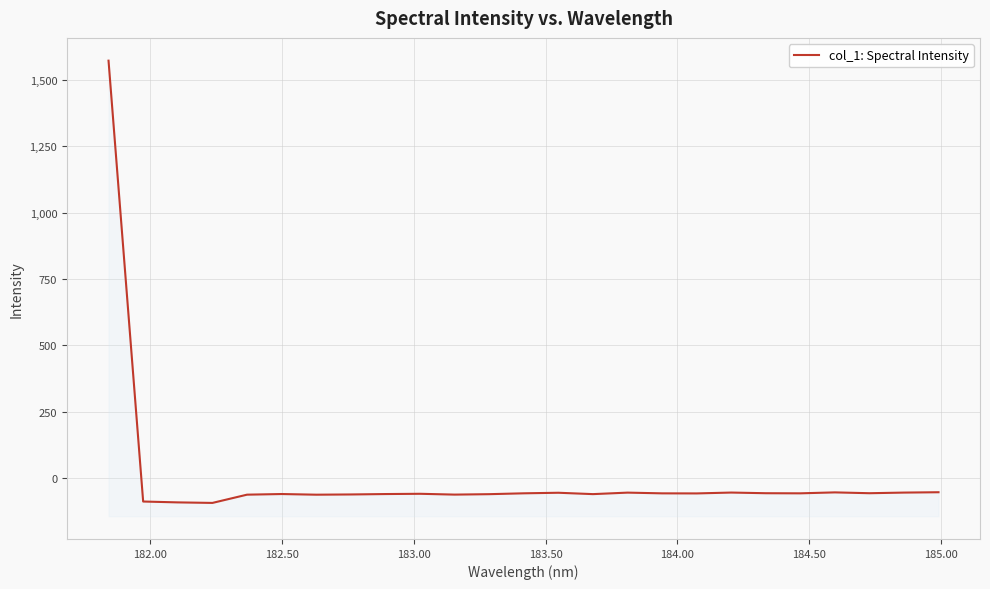

What is the difference between the maximum and minimum values?

1665.6